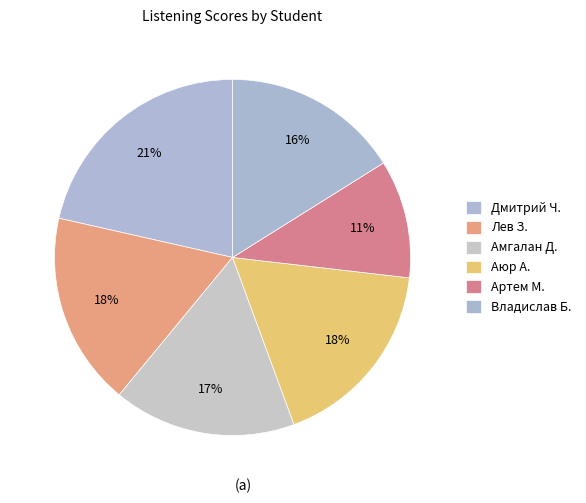

Is there any slice that represents more than half of the pie?

No